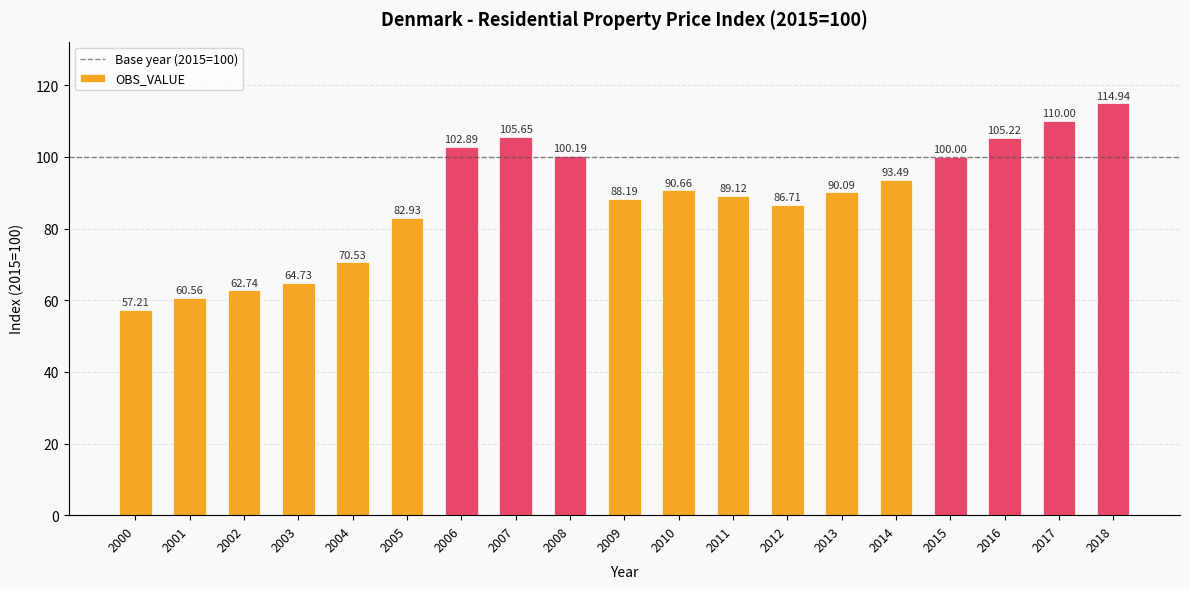

At which label does the data first exceed 90?

2006